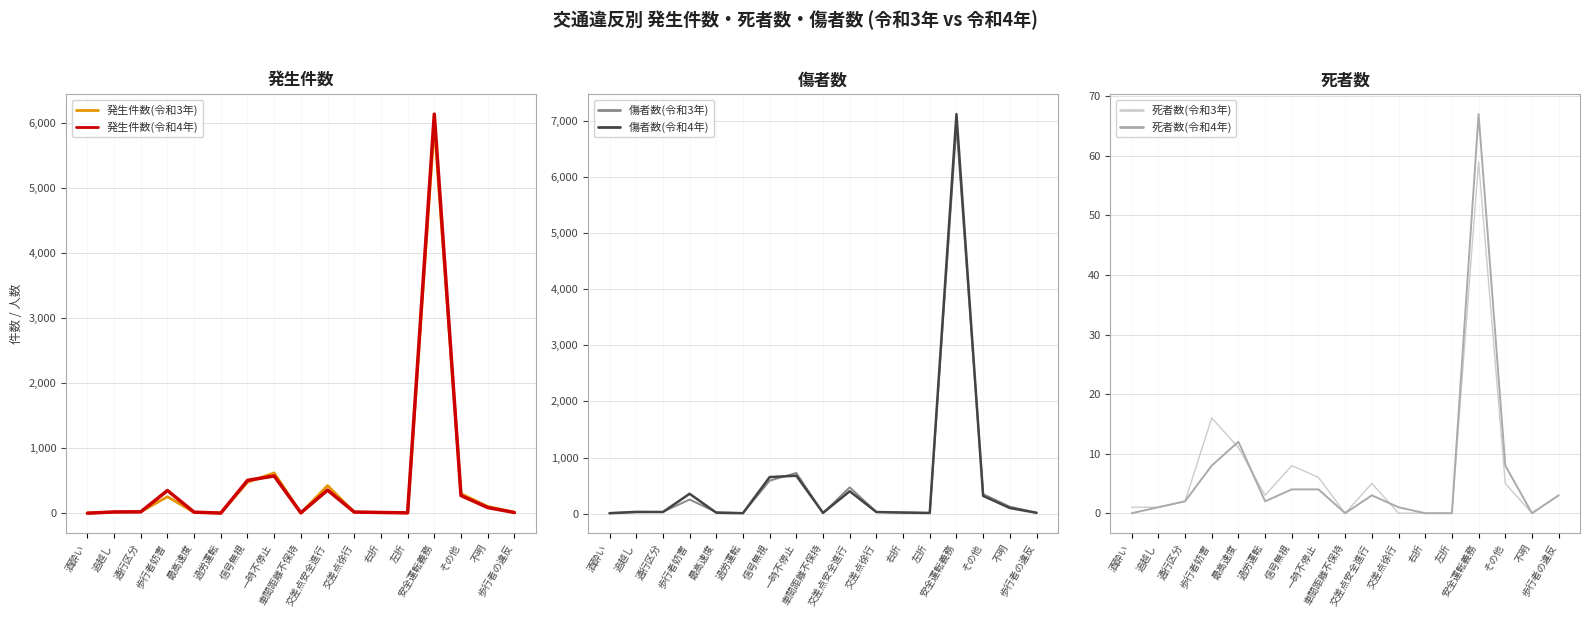

Rank the series at 追越し from highest to lowest value.

傷者数(令和4年), 発生件数(令和4年), 傷者数(令和3年), 発生件数(令和3年), 死者数(令和3年), 死者数(令和4年)